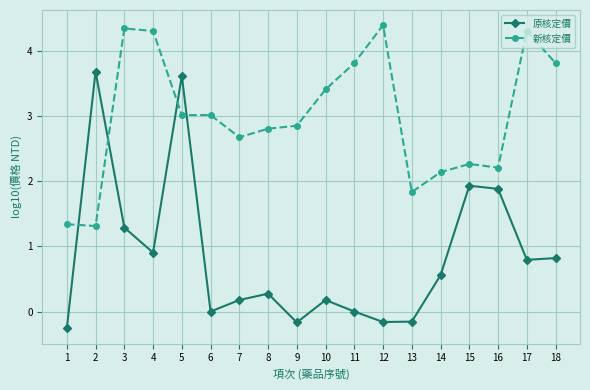

Count the number of categories in the chart.

18